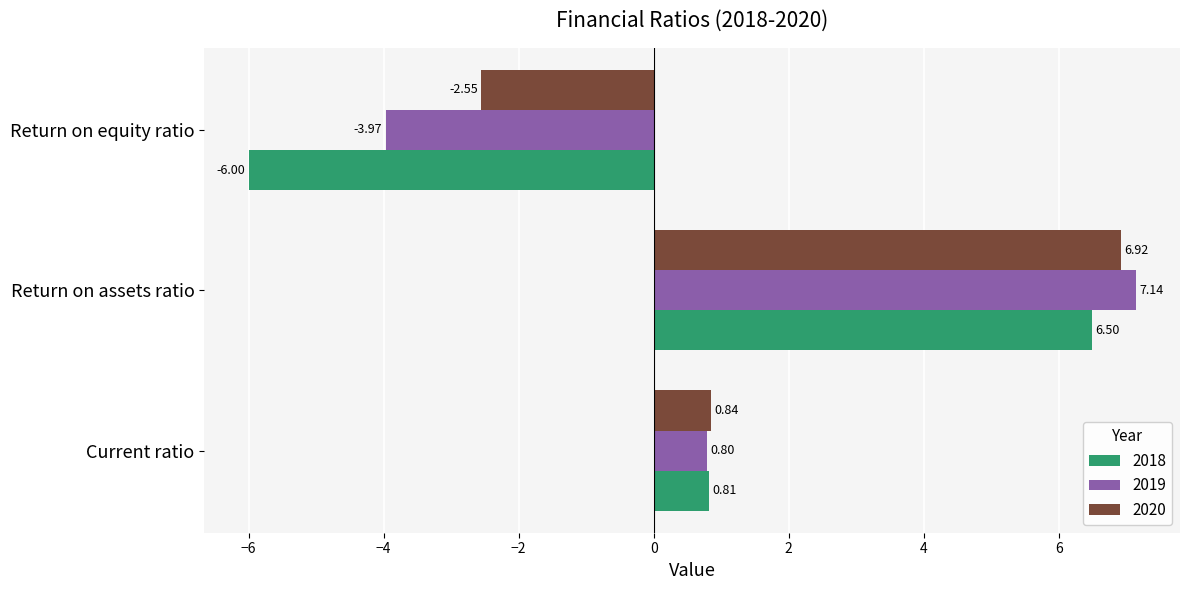

What is the difference between the maximum and minimum values in the 2018 series?

12.5